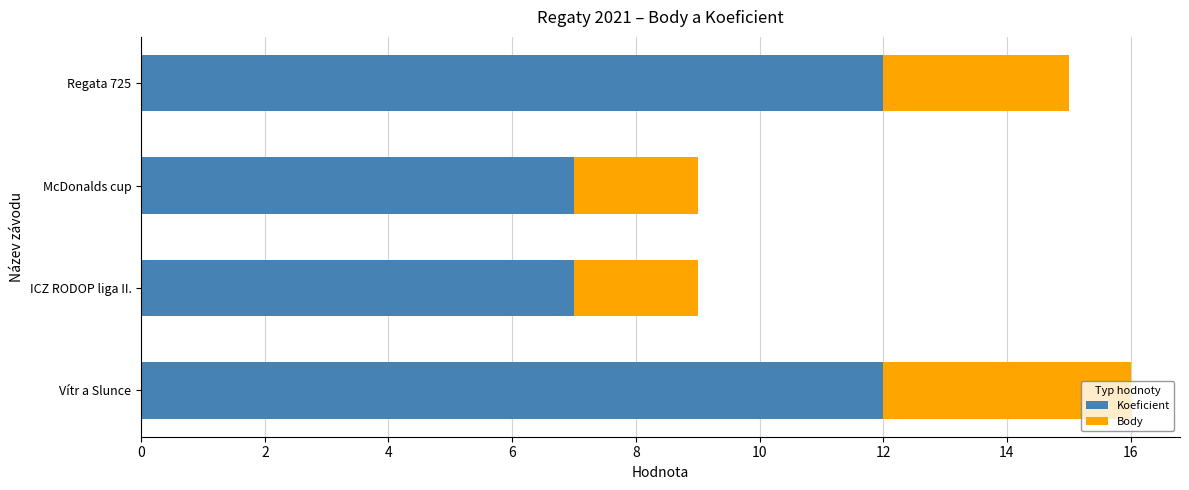

What is the maximum value for Koeficient?

12